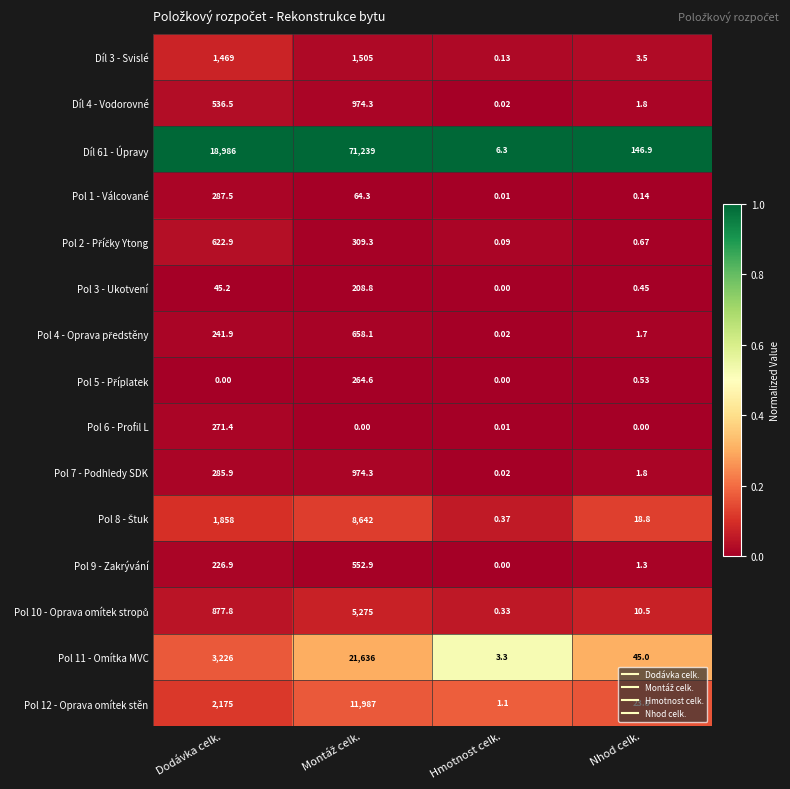

Rank the series at Hmotnost celk. from highest to lowest value.

Díl 61 - Úpravy, Pol 11 - Omítka MVC, Pol 12 - Oprava omítek stěn, Pol 8 - Štuk, Pol 10 - Oprava omítek stropů, Díl 3 - Svislé, Pol 2 - Příčky Ytong, Díl 4 - Vodorovné, Pol 4 - Oprava předstěny, Pol 7 - Podhledy SDK, Pol 1 - Válcované, Pol 6 - Profil L, Pol 3 - Ukotvení, Pol 5 - Příplatek, Pol 9 - Zakrývání